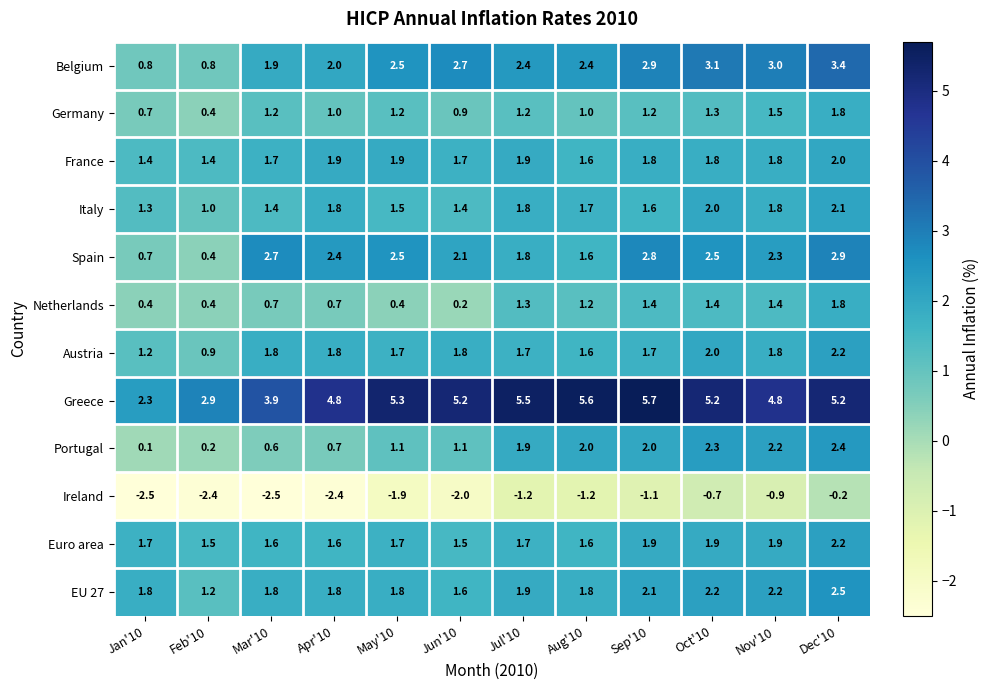

Where is Austria nearest to the value 1?

Feb'10